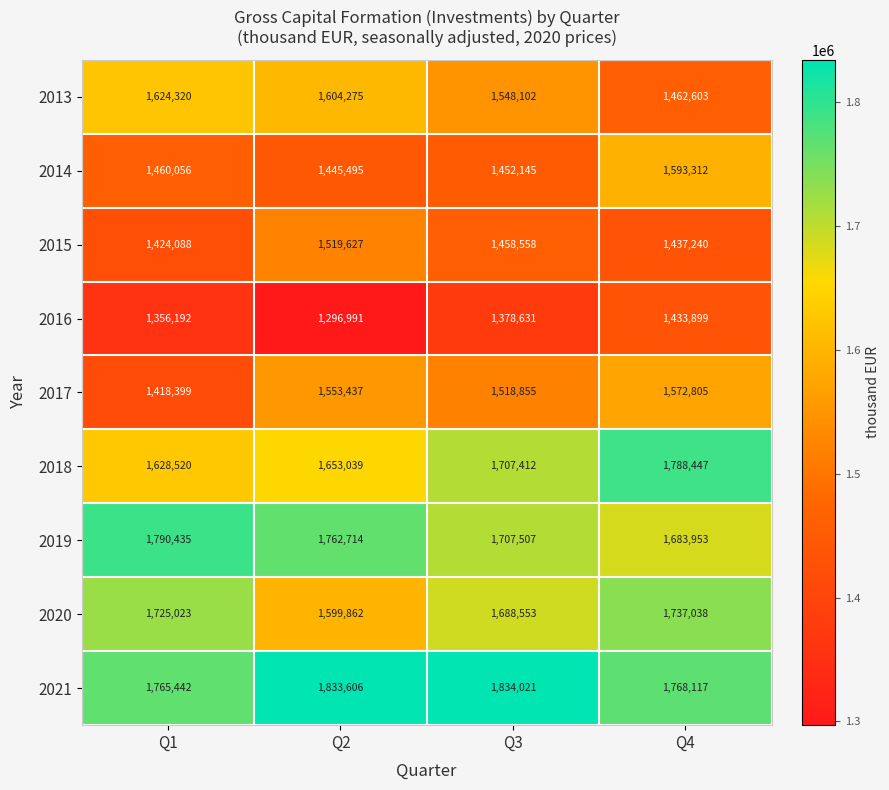

What is the sum of all 2021 values?

7201186